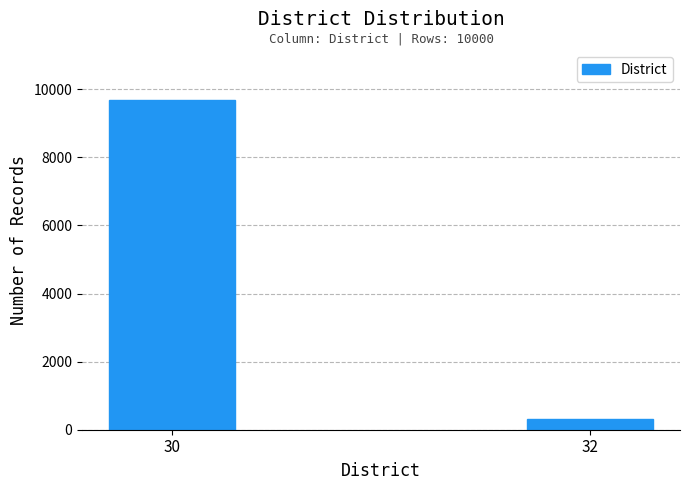

Reading left to right, transcribe all the data shown in this chart.

9697	303